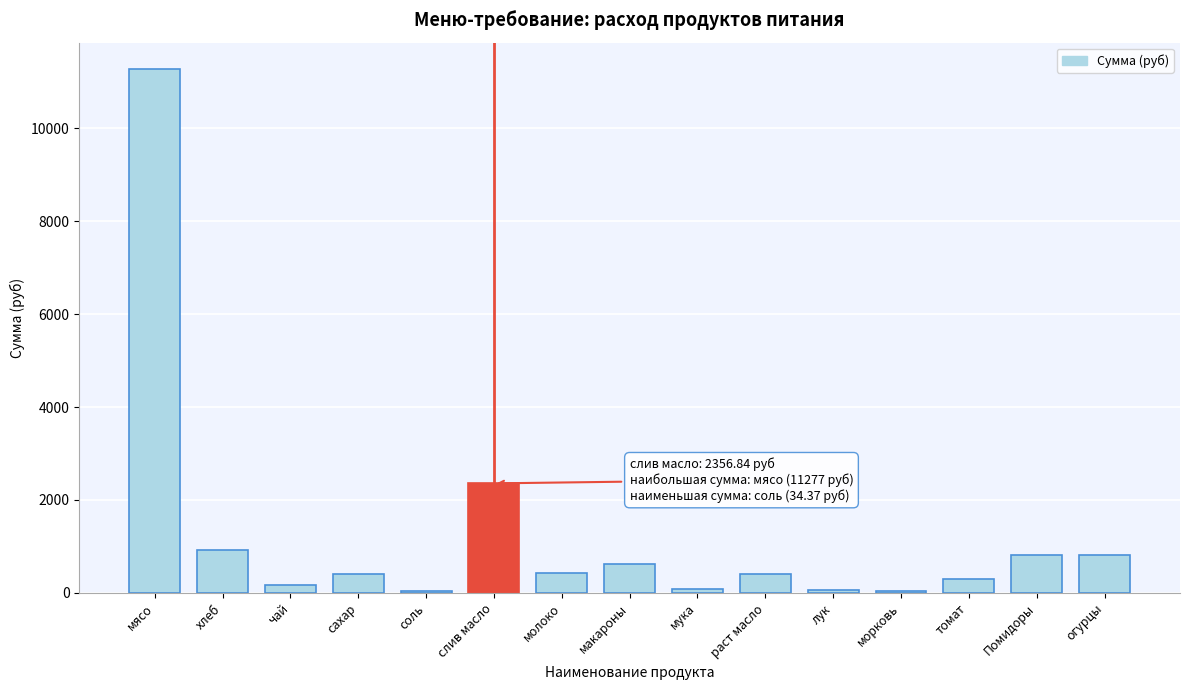

What is the sum of all values?

18740.3